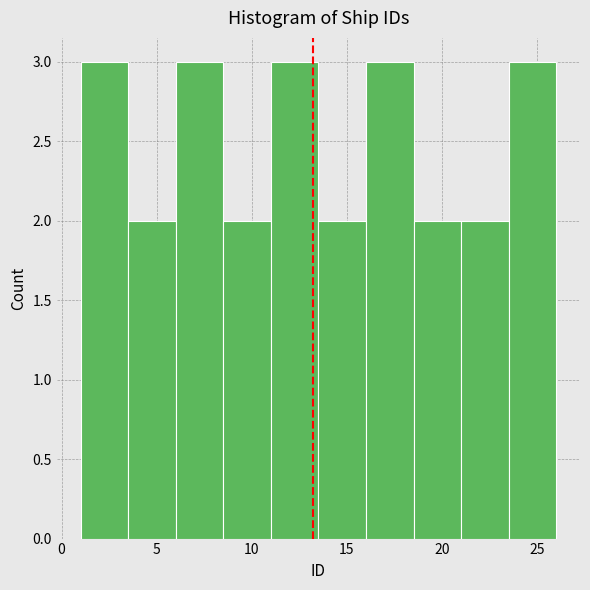

Reading left to right, list every bar in this chart as the range it spans on the x-axis followed by its height. The values are not printed on the chart, so give them approximately, as read against the axis.

1.0 to 3.5: 3
3.5 to 6.0: 2
6.0 to 8.5: 3
8.5 to 11.0: 2
11.0 to 13.5: 3
13.5 to 16.0: 2
16.0 to 18.5: 3
18.5 to 21.0: 2
21.0 to 23.5: 2
23.5 to 26.0: 3